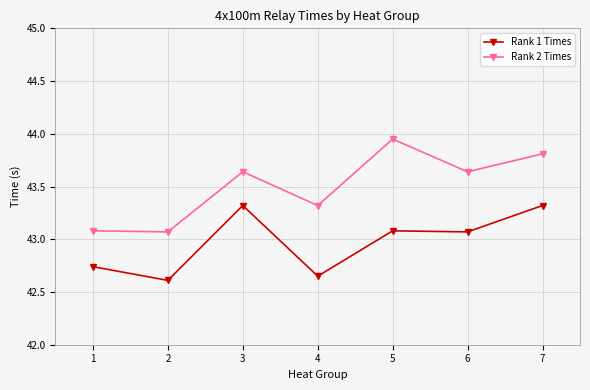

The value of Rank 2 Times at 3 is 18.5. True or false?

False